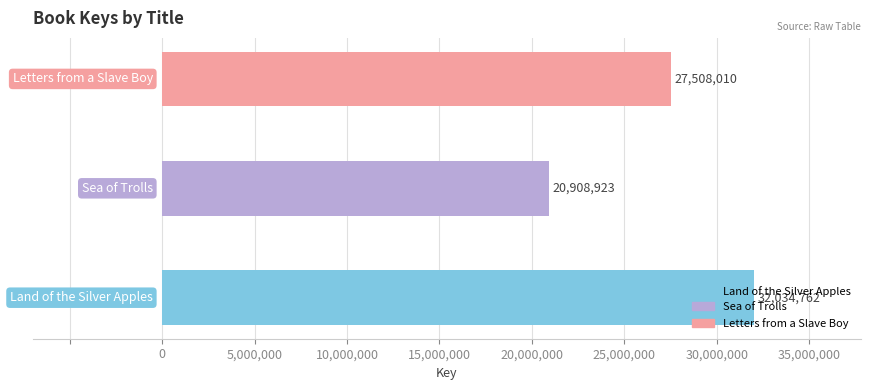

The chart shows a value of 50598485 at Land of the Silver Apples. True or false?

False